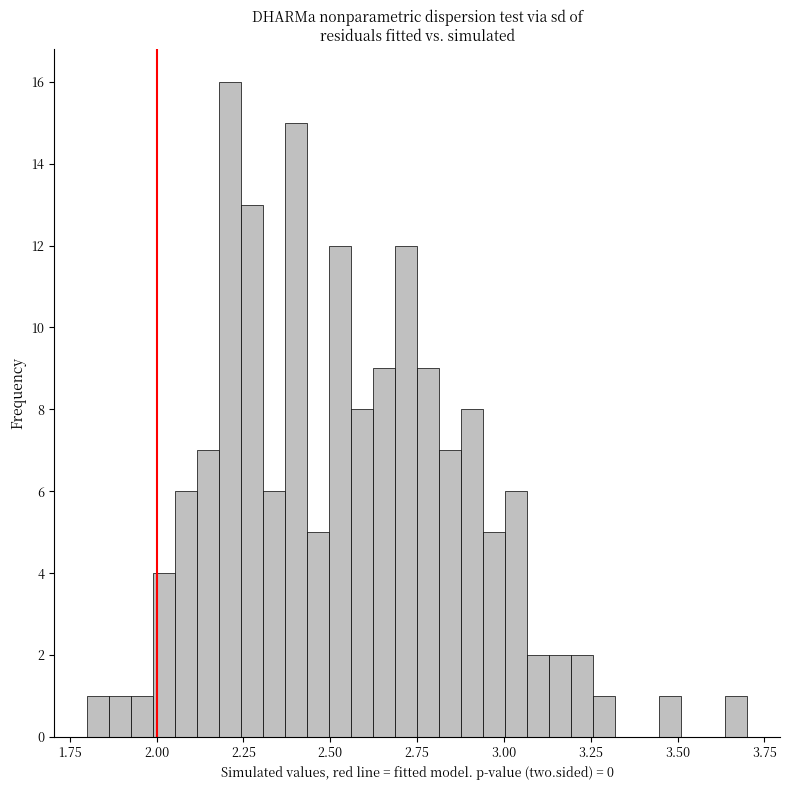

Around what value on the x-axis is the tallest bar? Give the approximate position of its centre, as read against the axis.

2.20